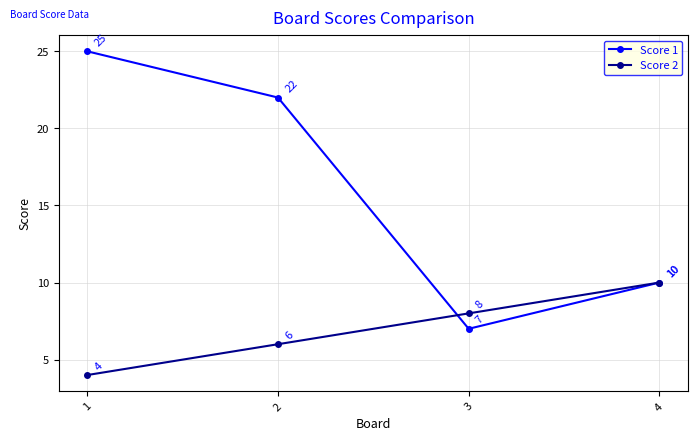

Is it true that Score 2 equals 2 at 3?

False